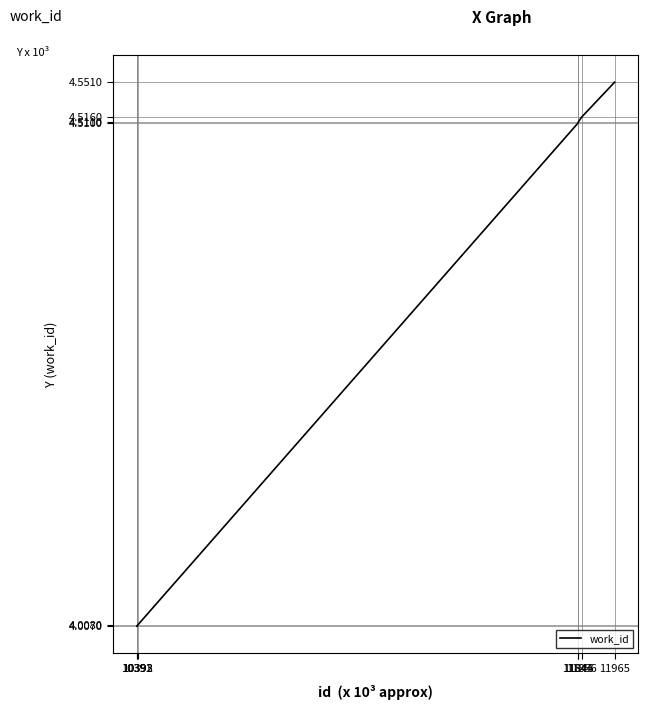

List the labels in order of value, smallest first.

10391, 10392, 10393, 11844, 11845, 11856, 11965